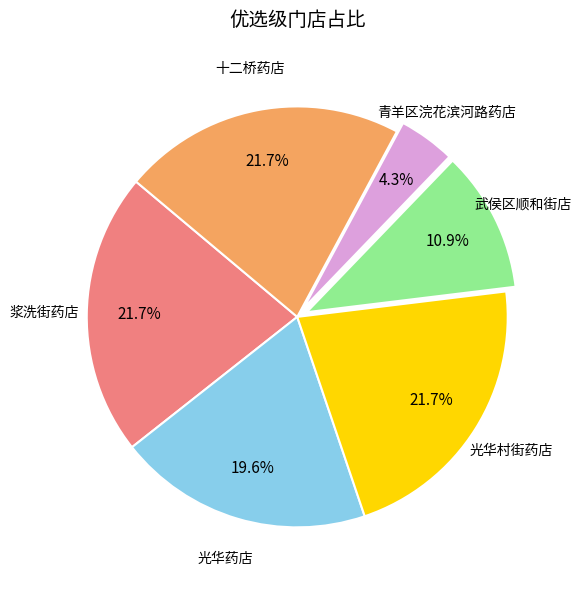

The 光华药店 slice represents 9% of the pie. True or false?

False